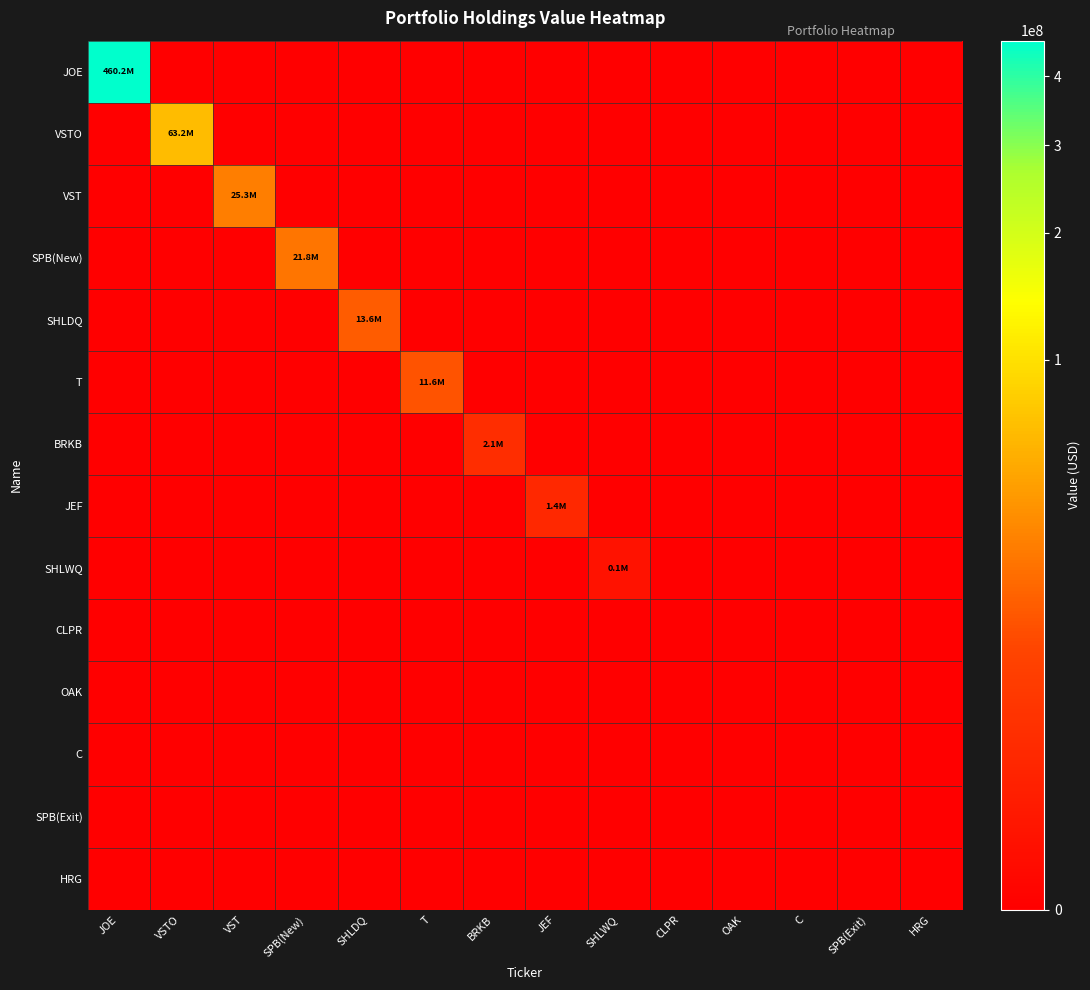

What is the total value across all series at SHLWQ?

117000